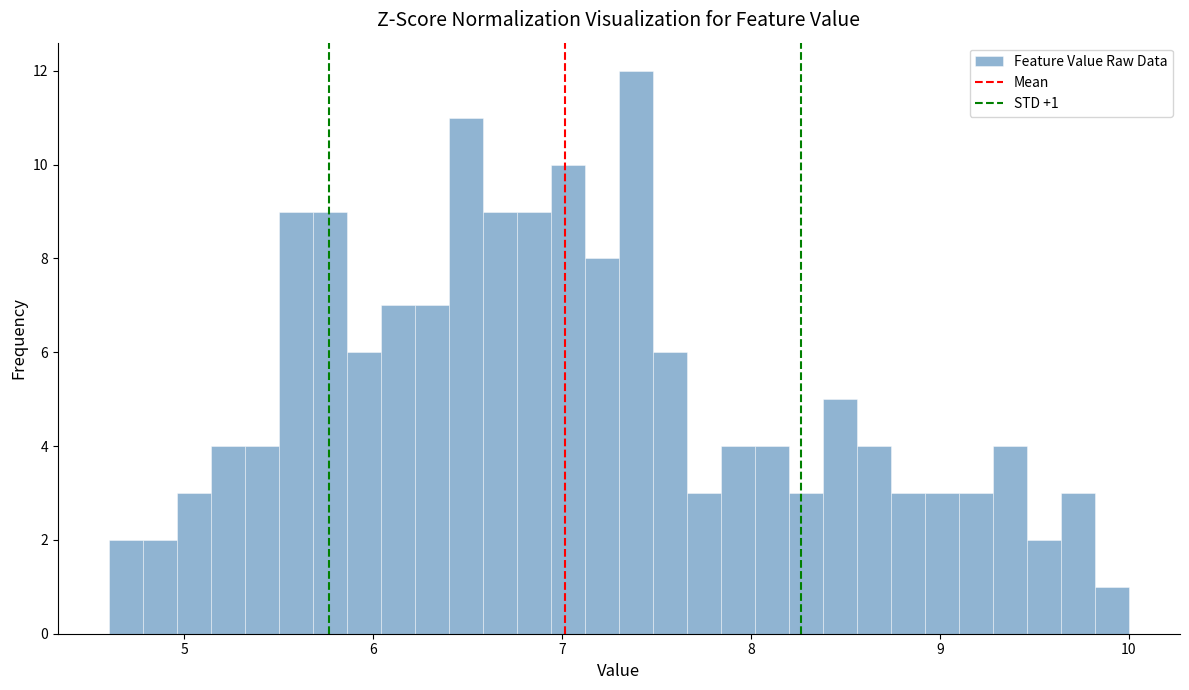

Read against the x-axis, roughly where is the centre of the tallest bar?

7.4